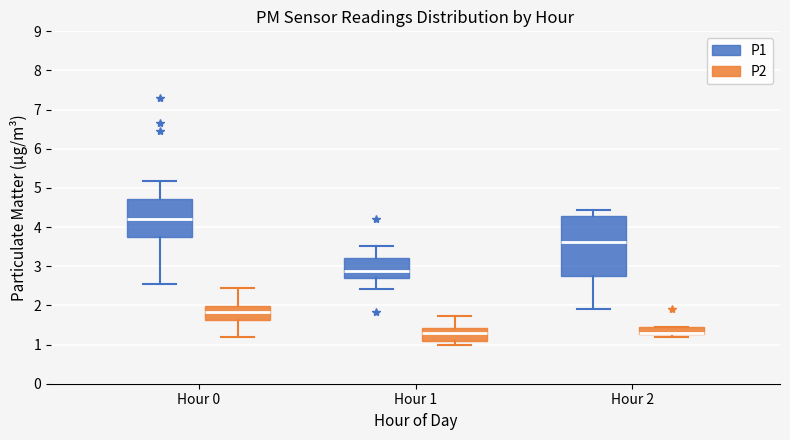

Which box is the tallest, from its lower edge to its upper edge?

Hour 2 (P1)